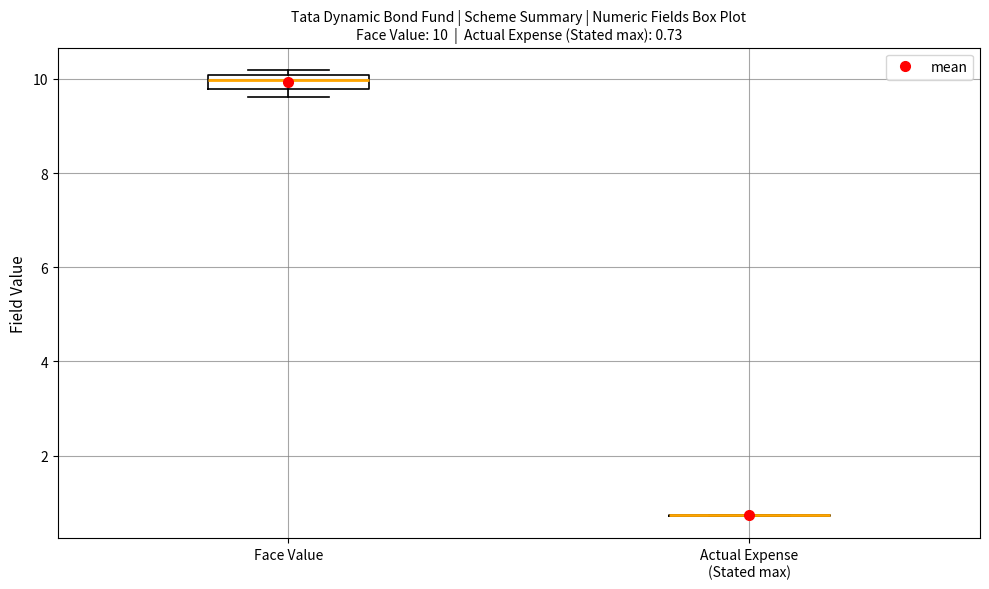

Comparing the boxes themselves (not the whiskers), which one is the tallest?

Face Value